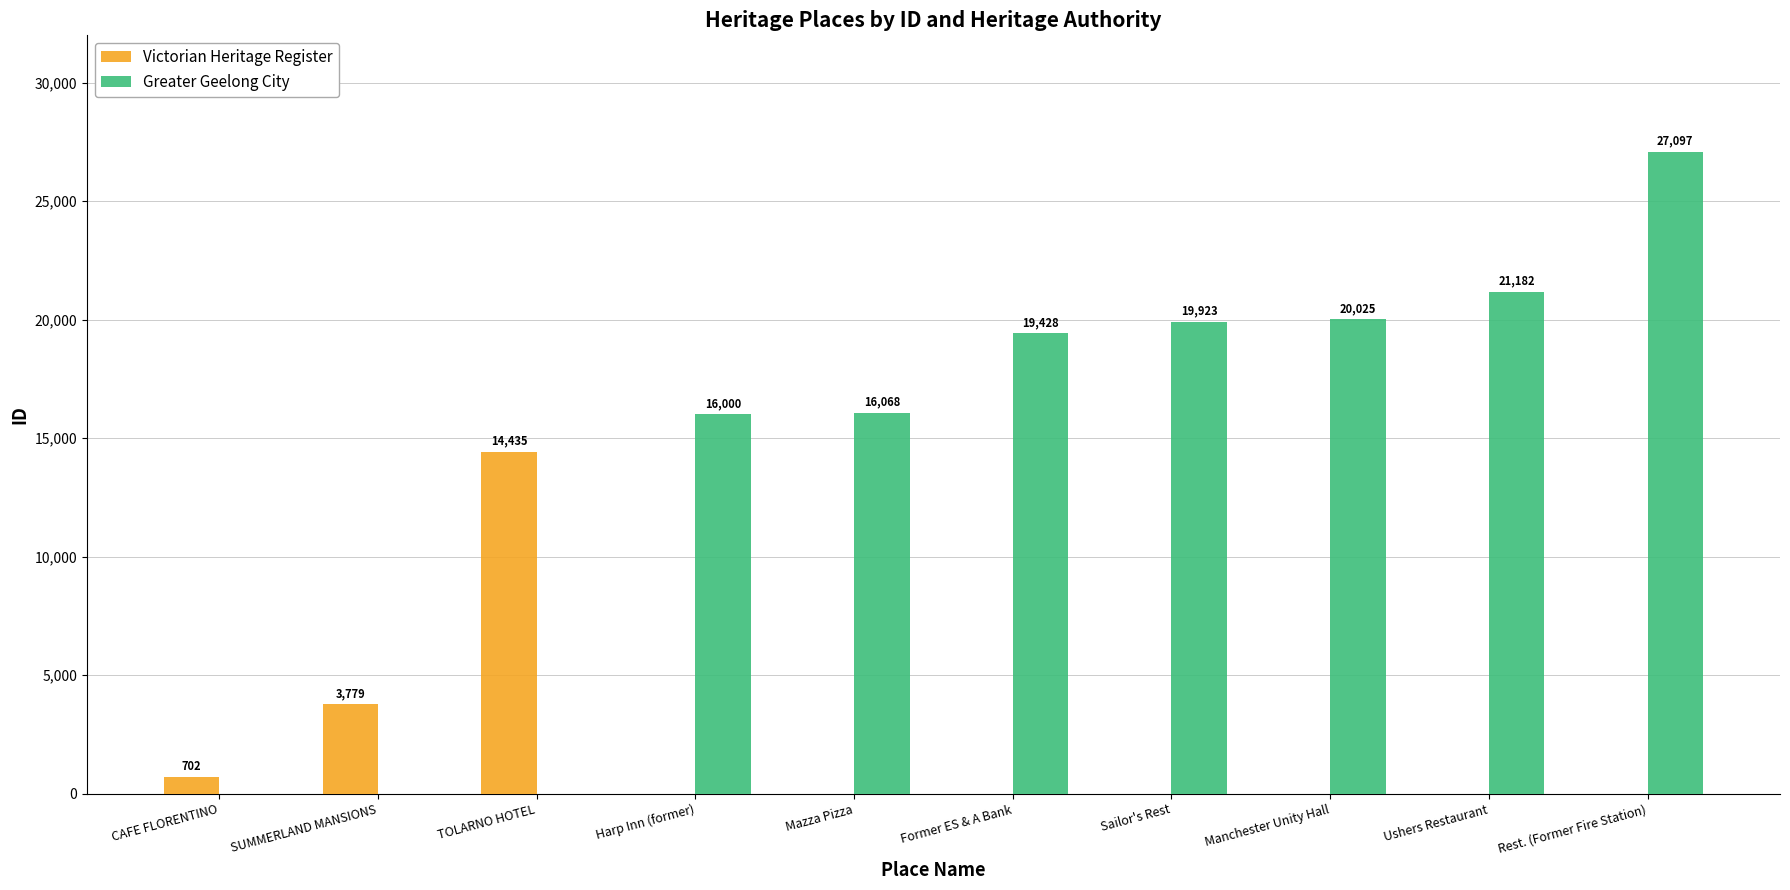

What is the total value across all series at Former ES & A Bank?

19428